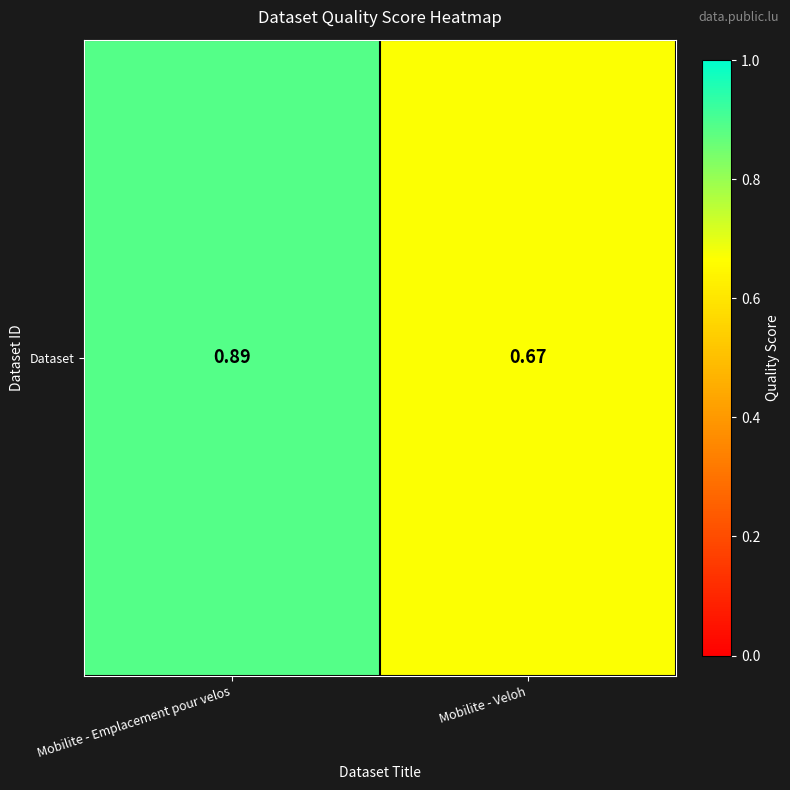

Count the number of categories in the chart.

2